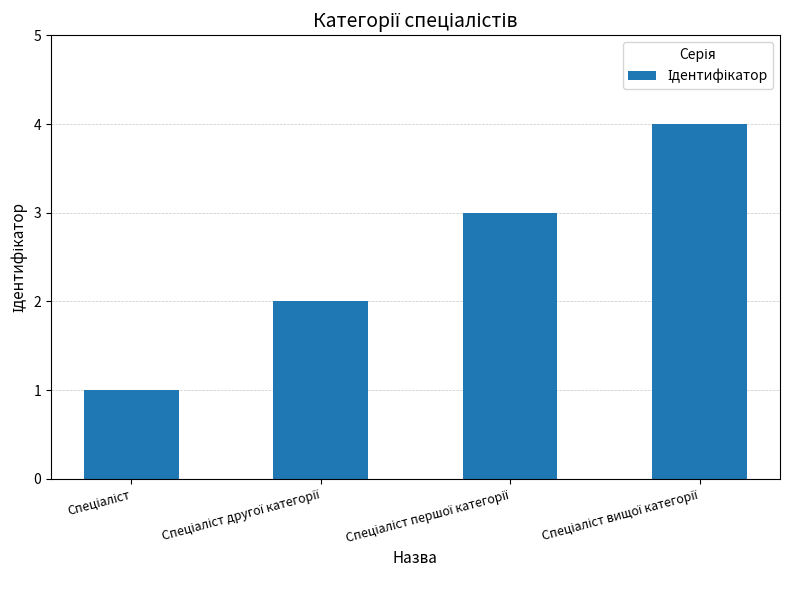

What is the greatest value displayed?

4